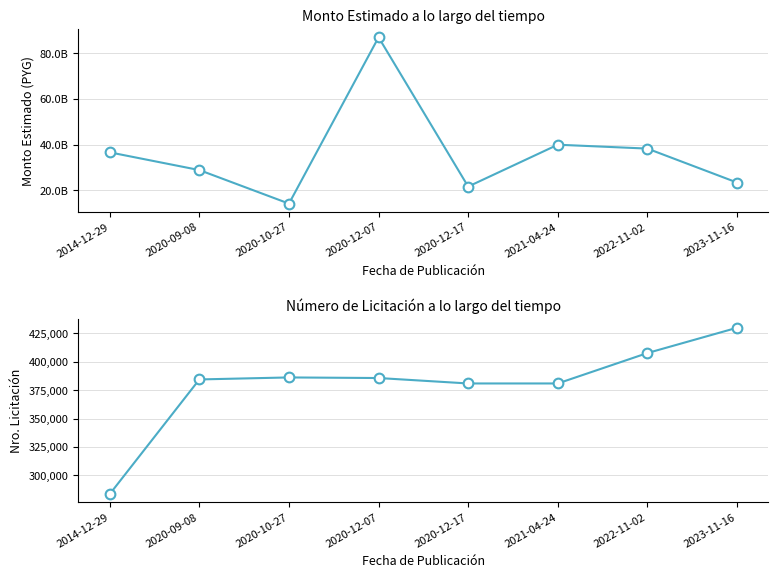

Read the nro_licitacion value at 2020-10-27.

386273.0